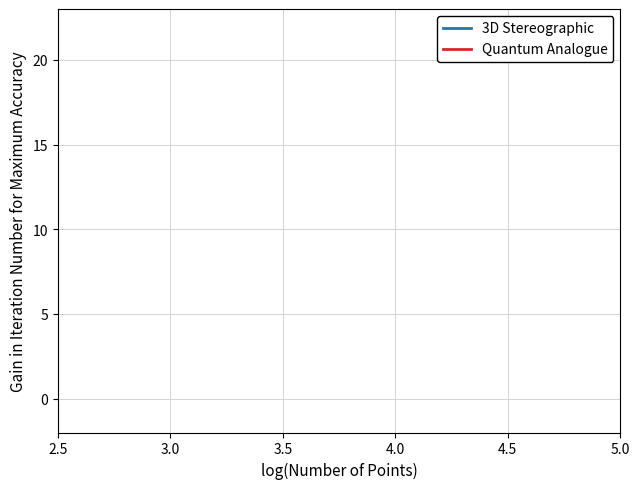

Which series has the widest spread of values?

Quantum Analogue